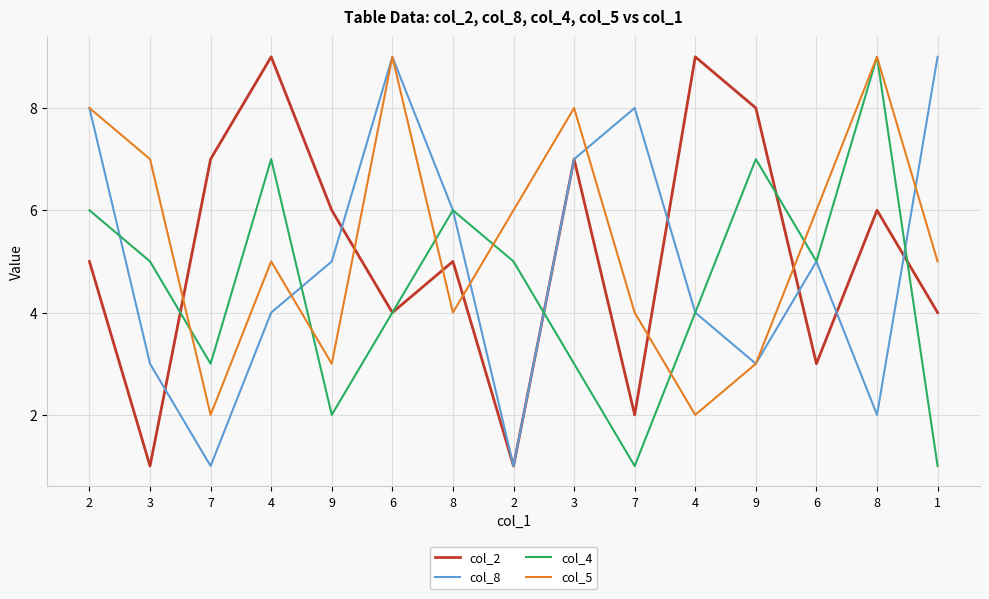

At which category does col_5 reach its first local peak?

4